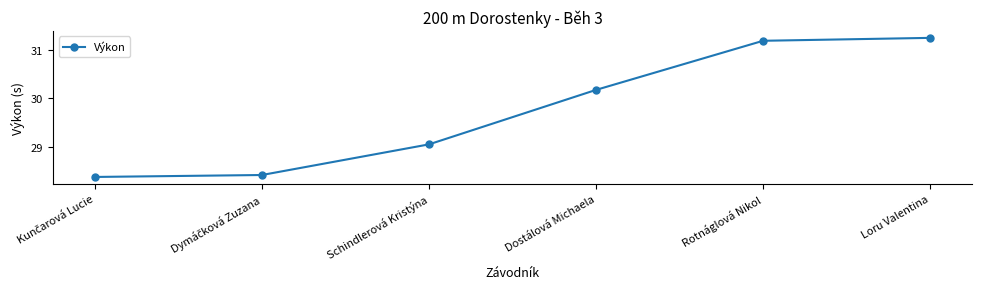

At which label does the data first exceed 30?

Dostálová Michaela